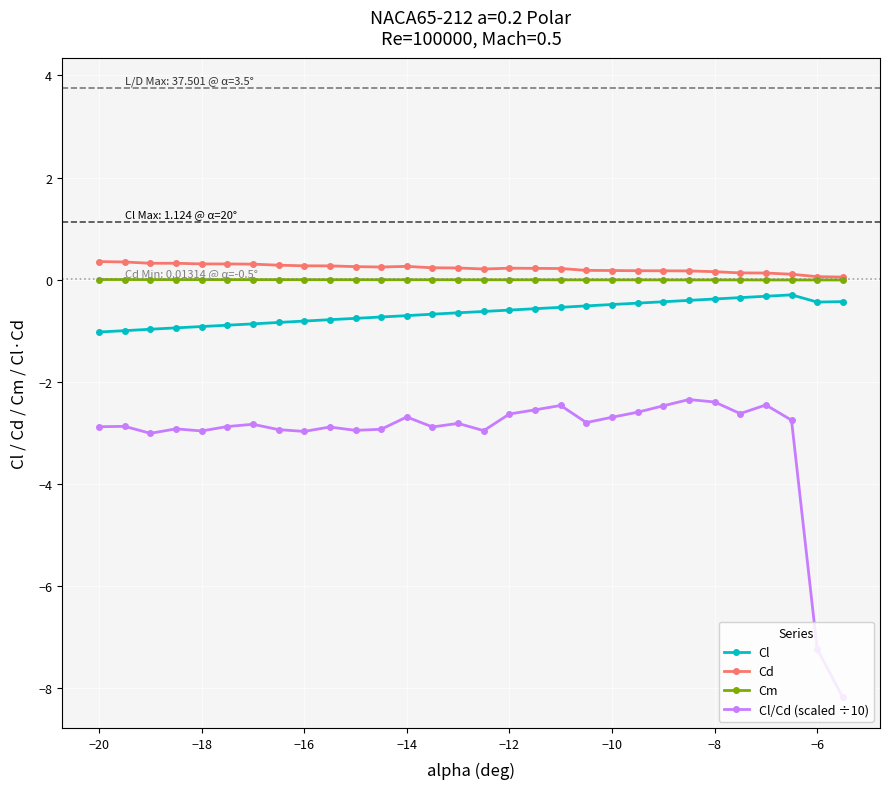

Which series has the largest range (max minus min)?

Cl/Cd (scaled ÷10)